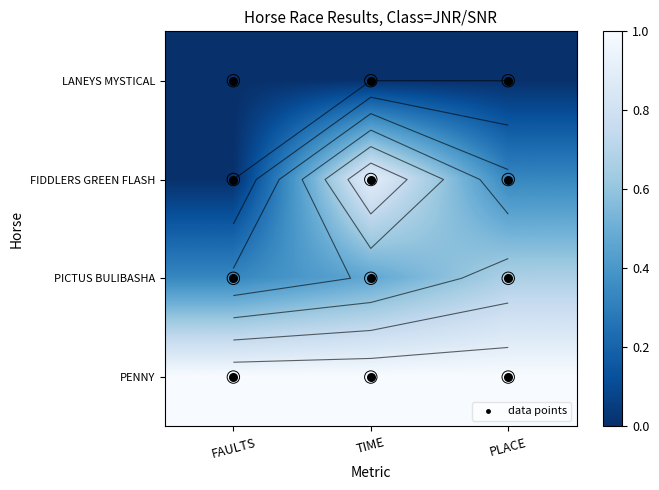

Rank the categories by FIDDLERS GREEN FLASH value from highest to lowest.

TIME, PLACE, FAULTS